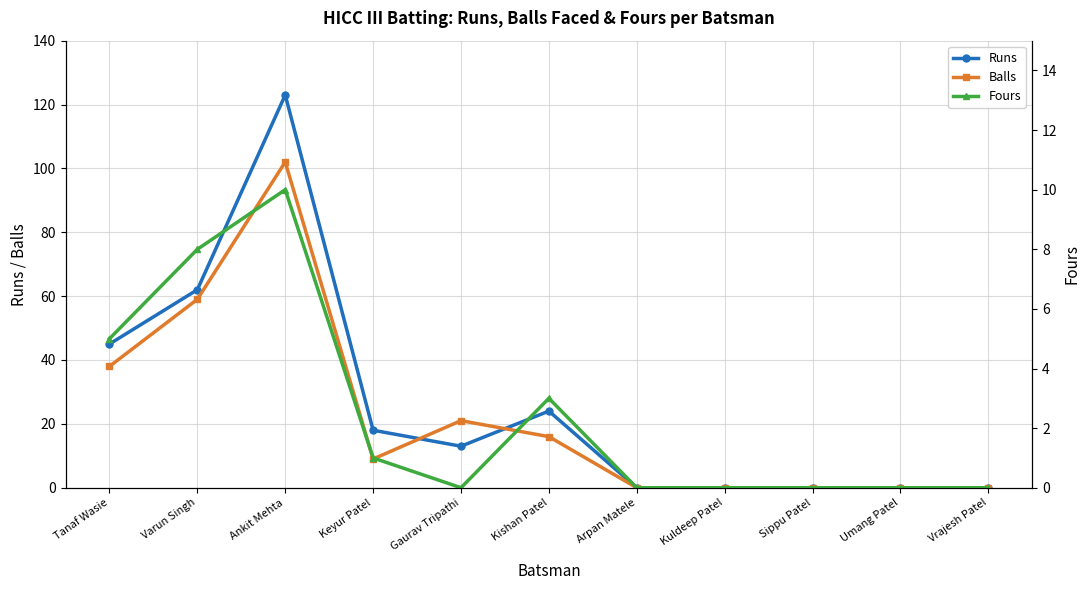

How many distinct data groups are displayed?

3